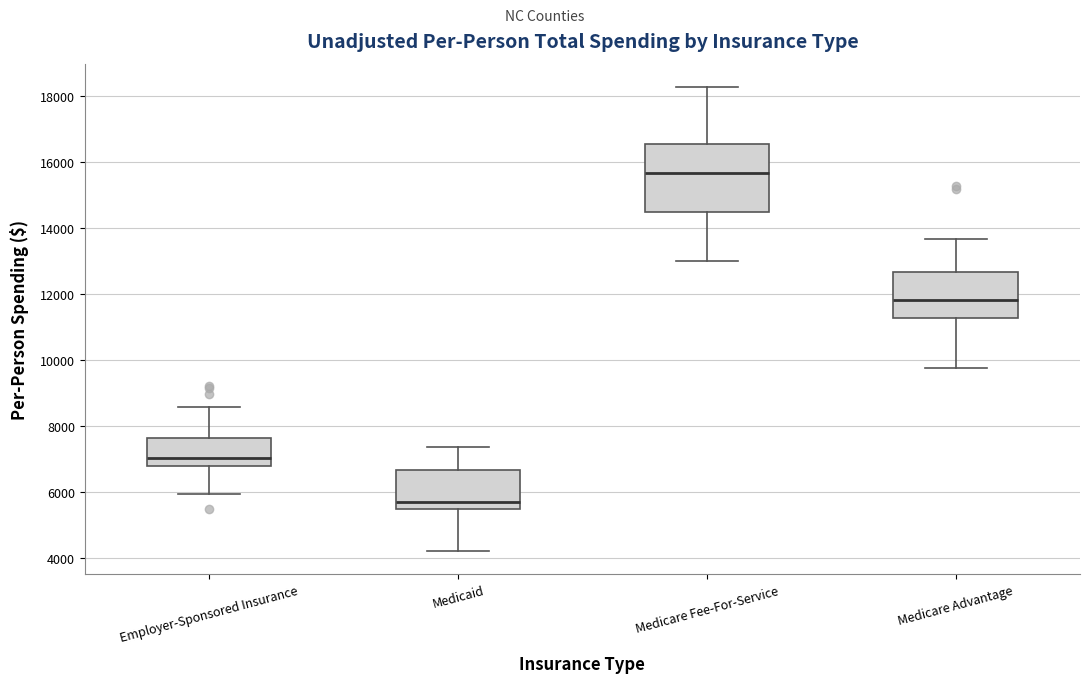

Reading left to right, transcribe this box plot: for each box, give where its median line is, the range the box spans, and where its two whiskers end, as read against the y-axis. The values are not printed on the chart, so give them approximately, as read against the axis.

Employer-Sponsored Insurance: median 7000, box 6800 to 7600, whiskers 6000 to 8600
Medicaid: median 5800, box 5400 to 6600, whiskers 4200 to 7400
Medicare Fee-For-Service: median 15600, box 14400 to 16600, whiskers 13000 to 18200
Medicare Advantage: median 11800, box 11200 to 12600, whiskers 9800 to 13600